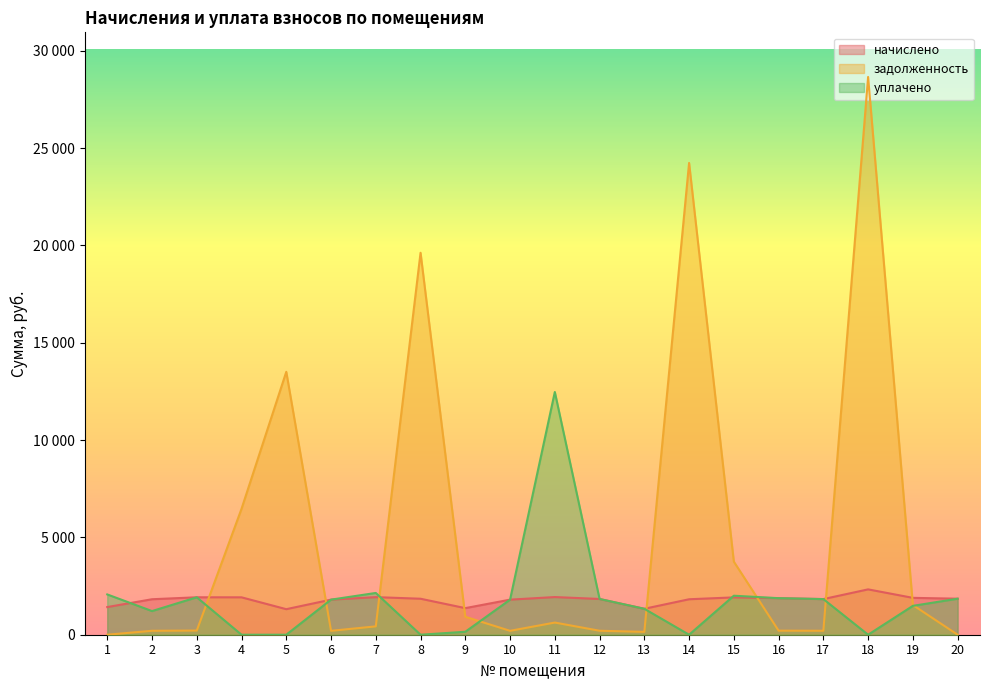

Which category has the lowest value across all series?

1